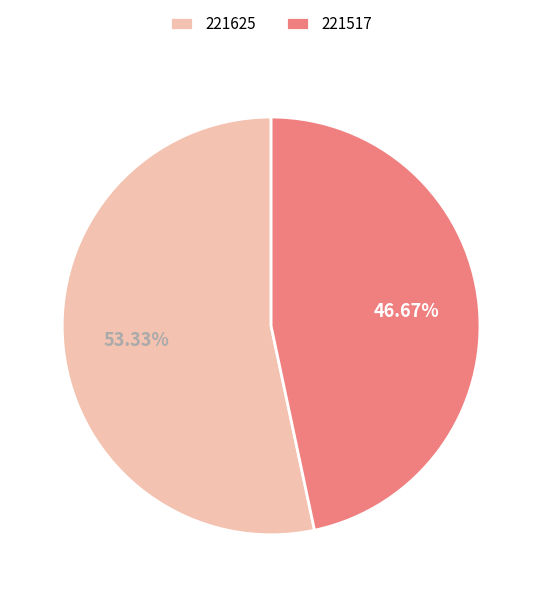

Is the sum of 221517 and 221625 greater than half?

Yes